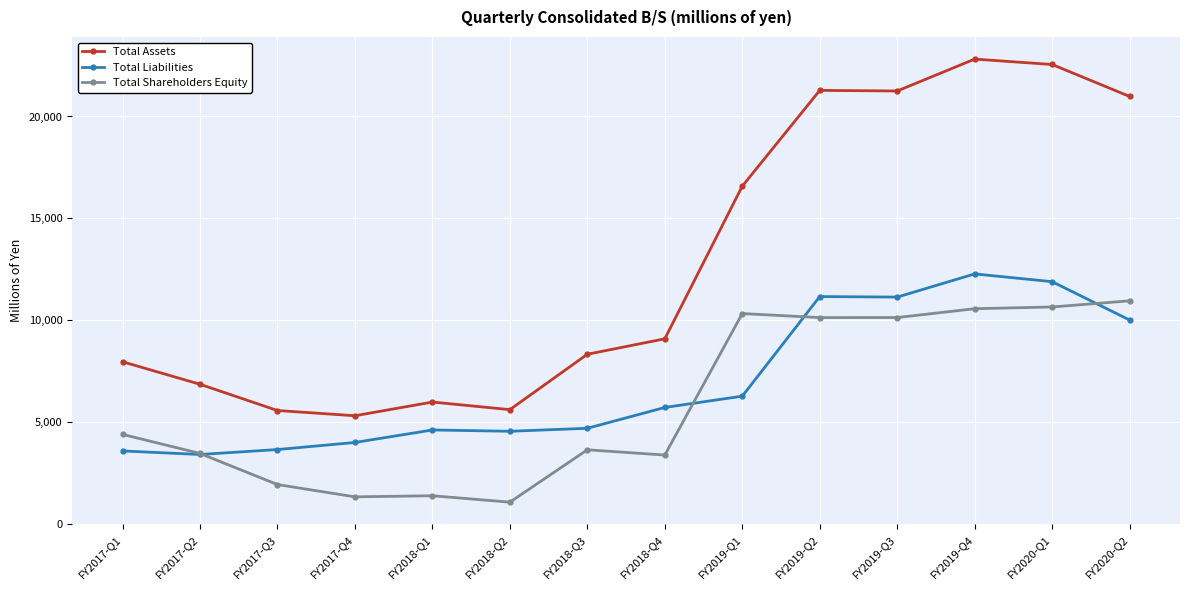

What is the minimum value for Total Liabilities?

3396